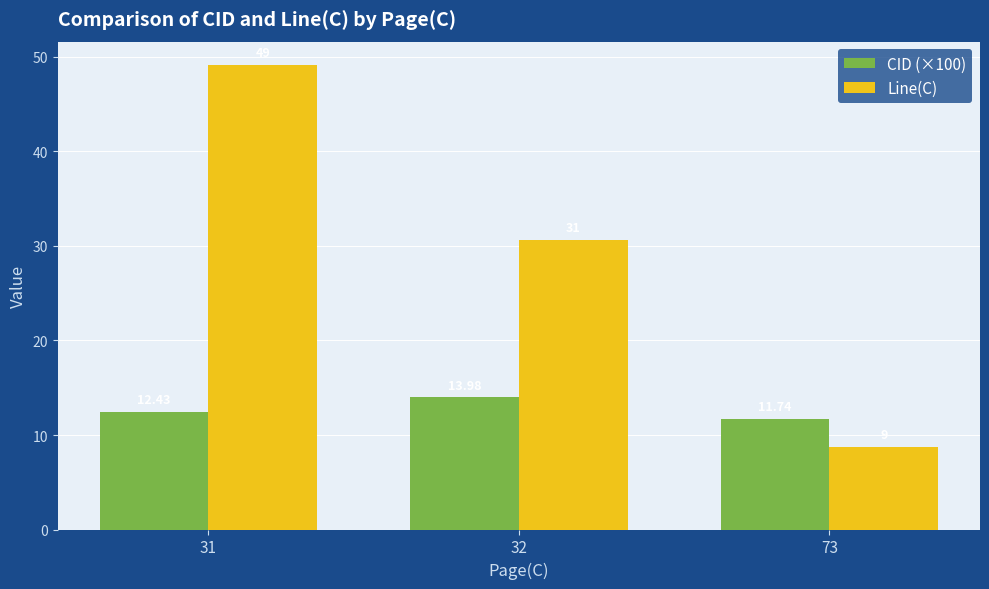

True or false: CID (×100) has a value of 12.4 at 31.

True